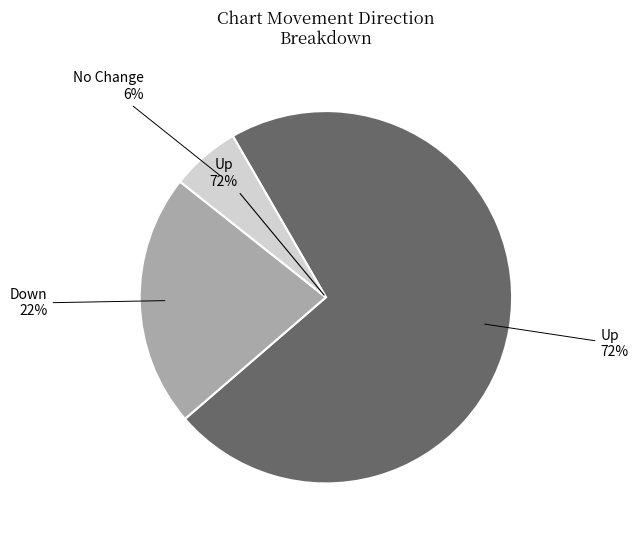

Does any single category account for the majority?

Yes